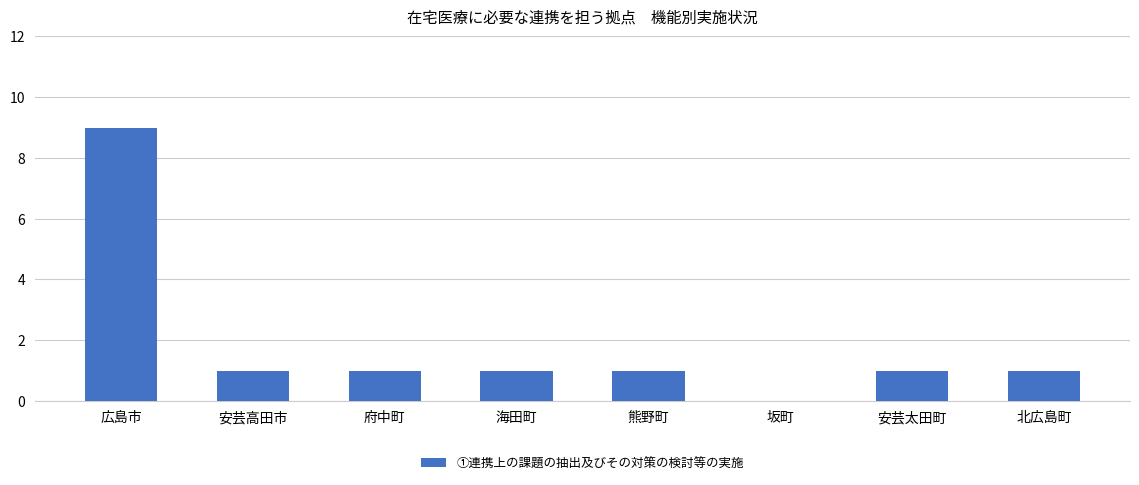

What is the ratio of the value at 熊野町 to the value at 海田町?

1.0